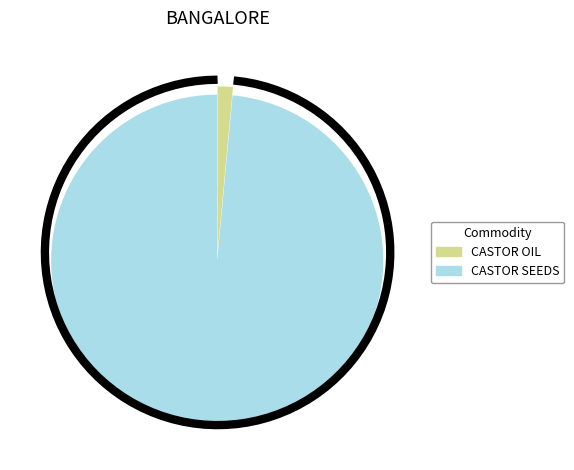

Is there any slice that represents more than half of the pie?

Yes